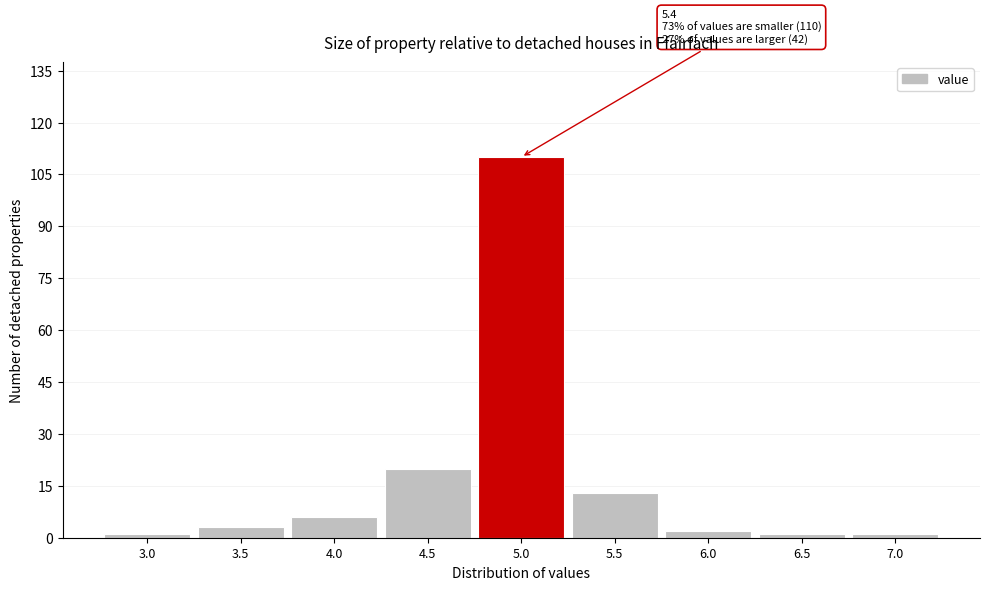

Reading left to right, list all the values displayed in this chart.

1	3	6	20	110	13	2	1	1